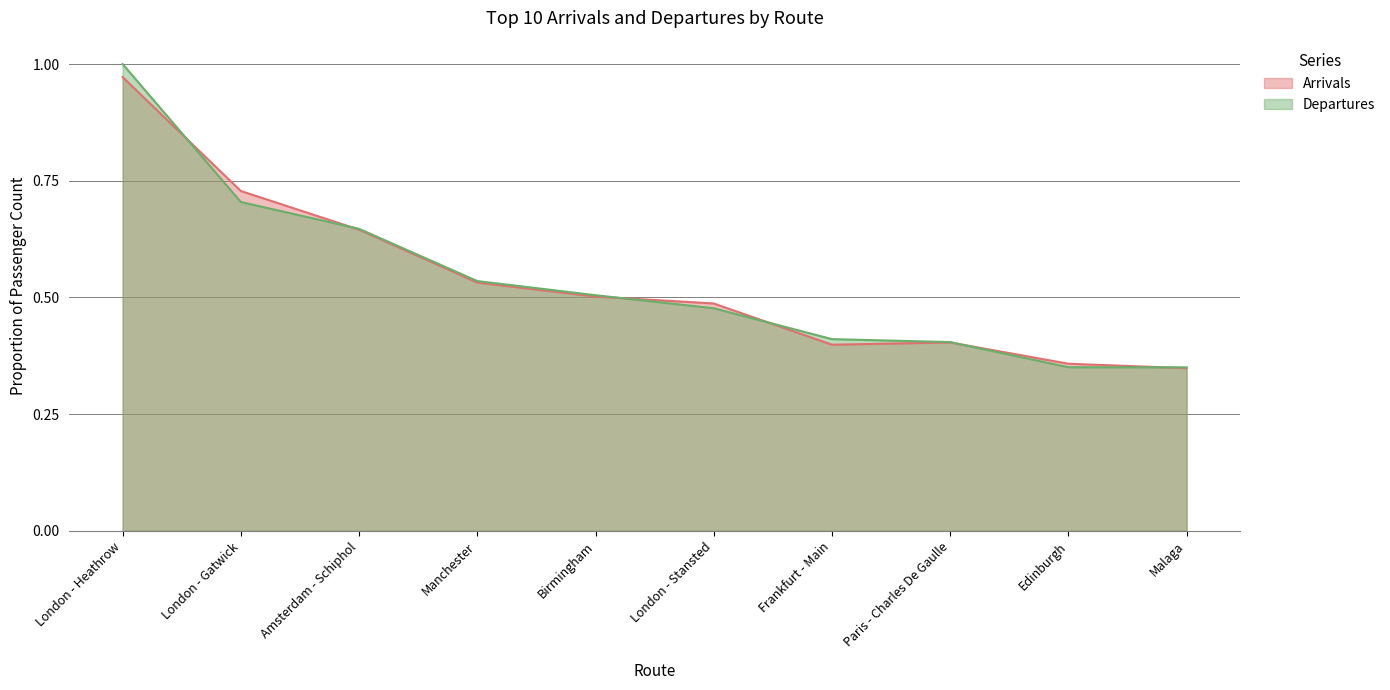

How many data points does each series have?

10